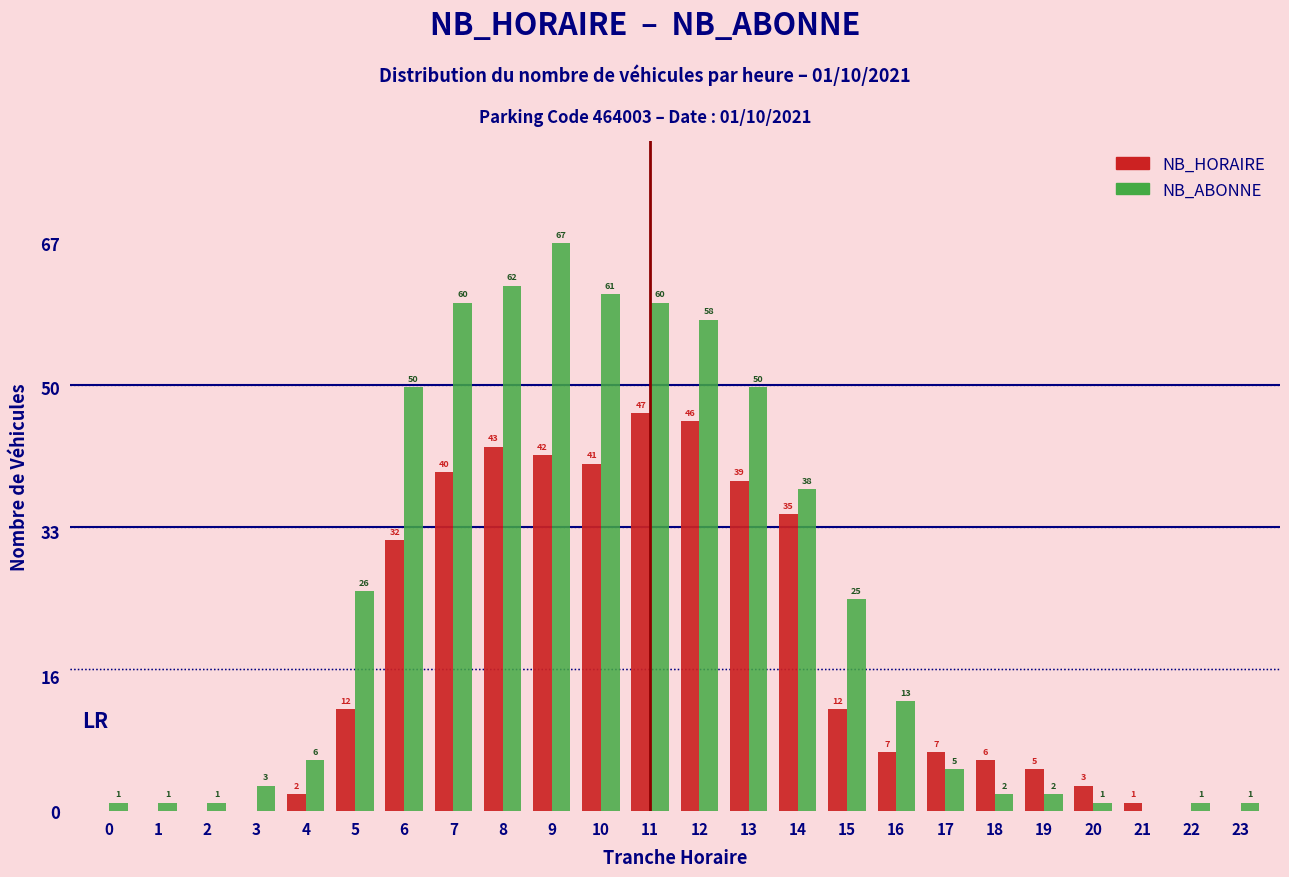

Reading left to right, extract all data points from this chart.

NB_HORAIRE: 0=0	1=0	2=0	3=0	4=2	5=12	6=32	7=40	8=43	9=42	10=41	11=47	12=46	13=39	14=35	15=12	16=7	17=7	18=6	19=5	20=3	21=1	22=0	23=0
NB_ABONNE: 0=1	1=1	2=1	3=3	4=6	5=26	6=50	7=60	8=62	9=67	10=61	11=60	12=58	13=50	14=38	15=25	16=13	17=5	18=2	19=2	20=1	21=0	22=1	23=1